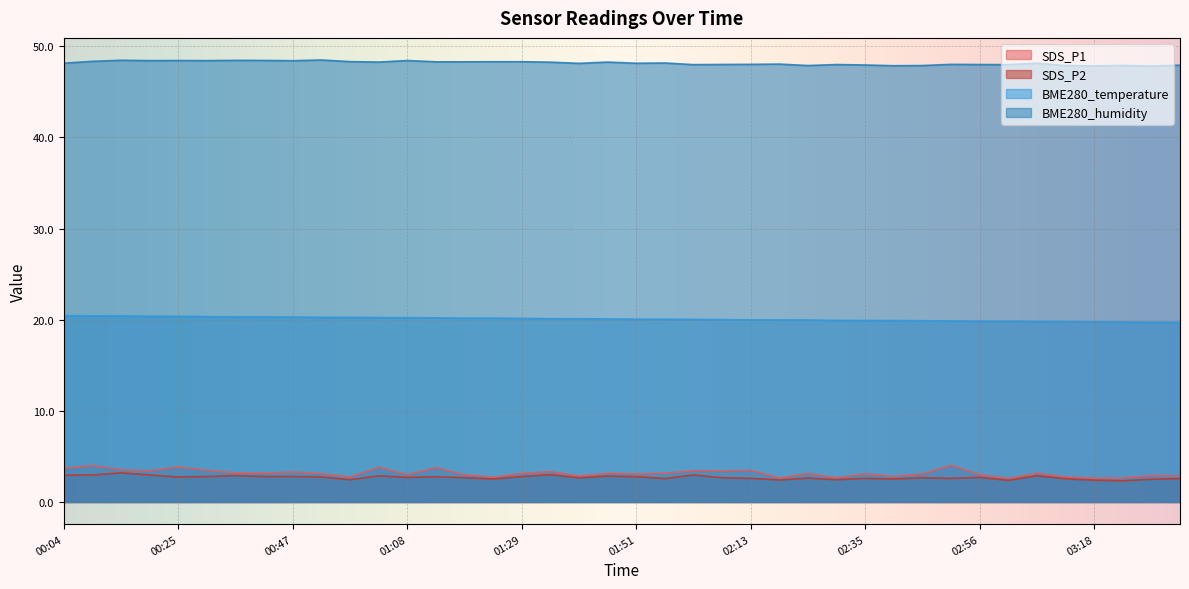

What is the label of the 18th point from the left?

01:35